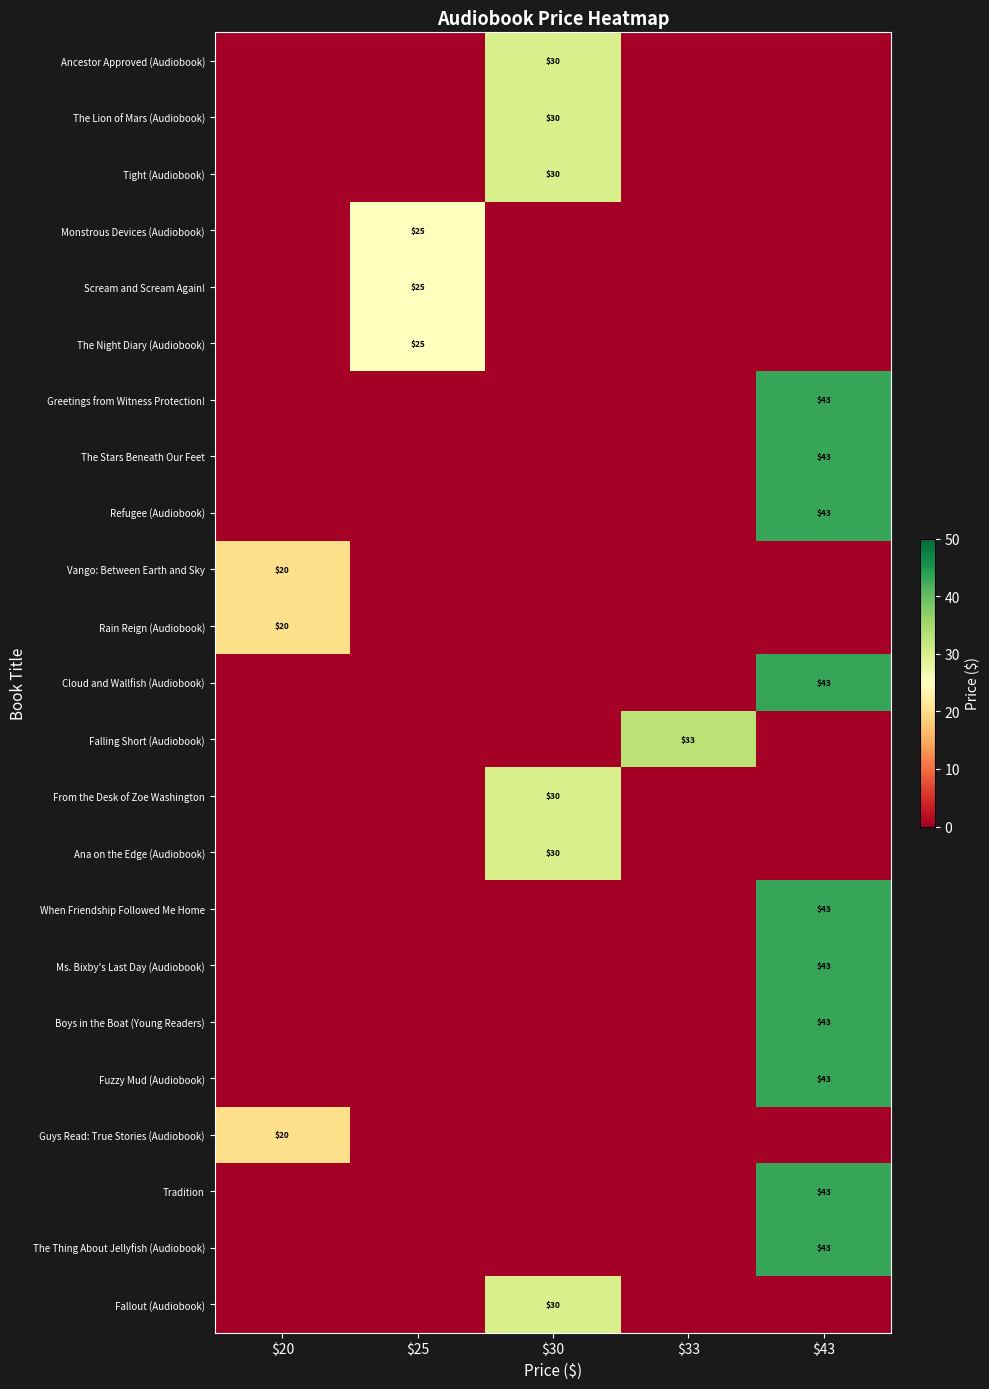

At how many categories does at least one series exceed 37?

1